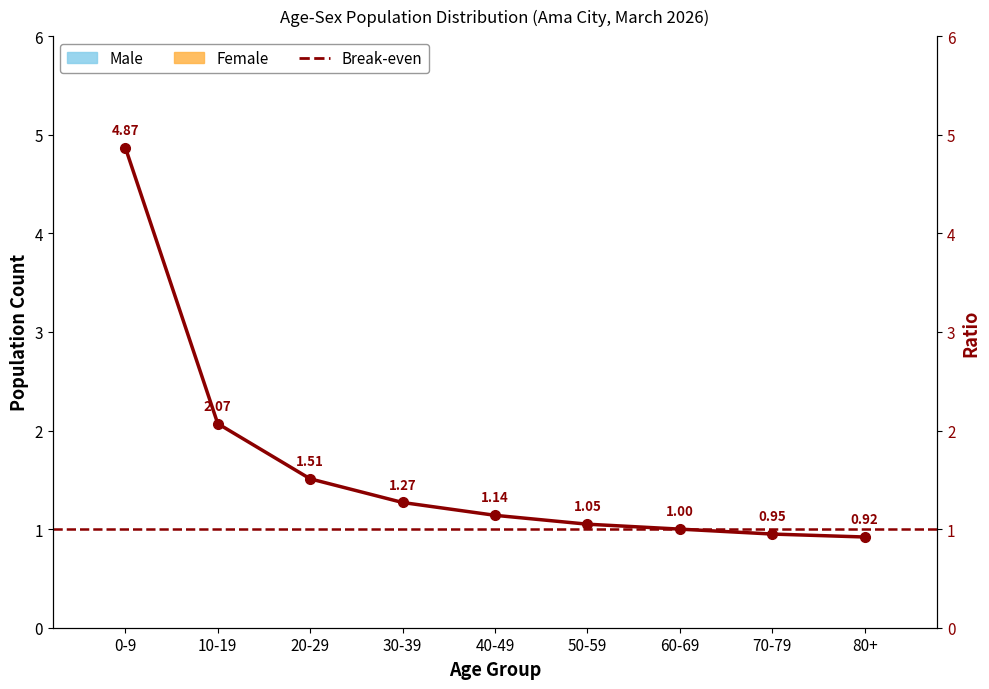

List the series in order of their peak value, highest first.

Break-even, Male, Female